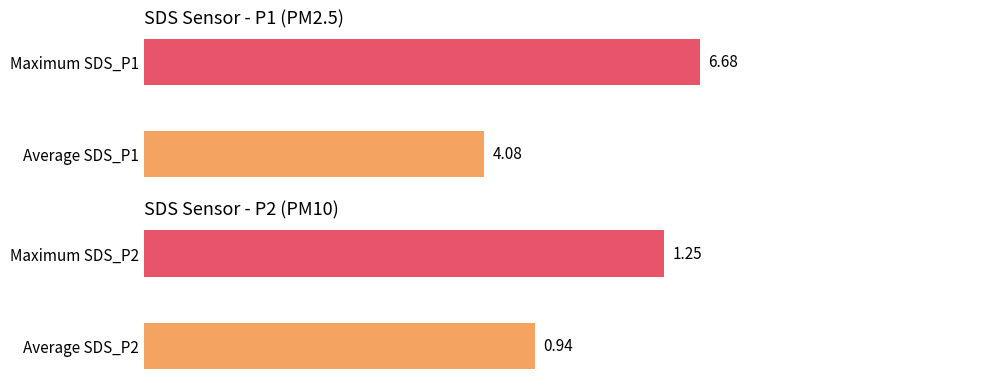

True or false: SDS_P2 has a value of 0.7 at 00:01.

False